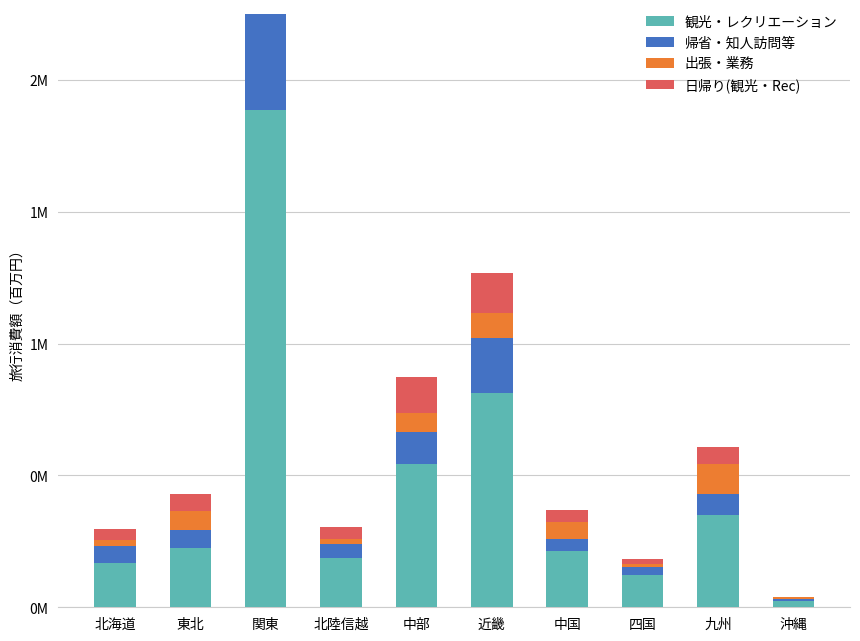

What is the total value across all series at 九州?

486576.2